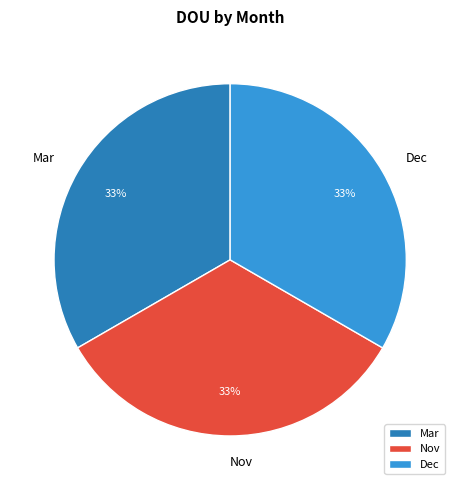

How many slices are in this pie chart?

3